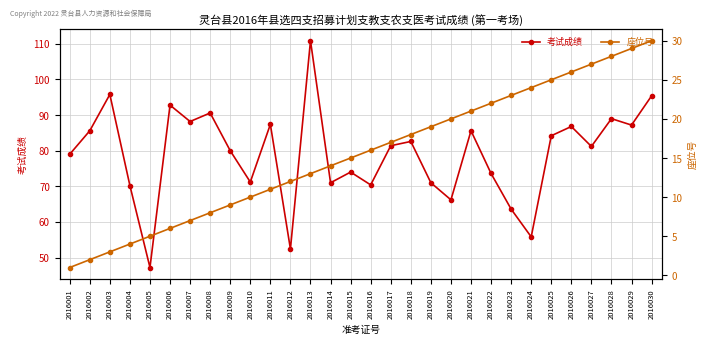

What is the value of the 考试成绩 point at the 30th from the left?

95.4